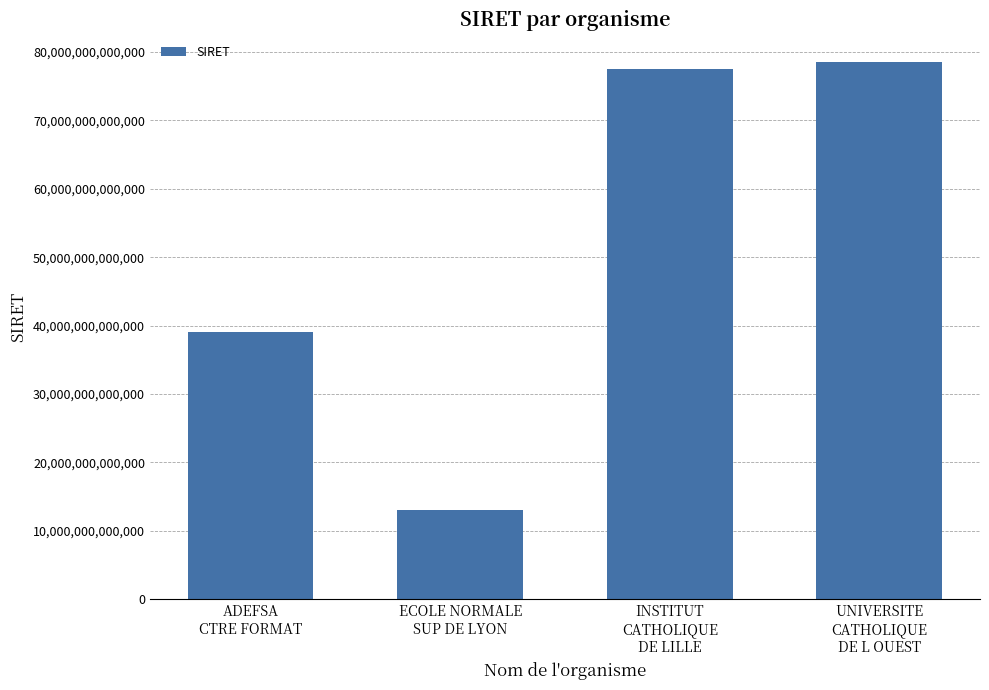

Is it true that the value at UNIVERSITE
CATHOLIQUE
DE L OUEST is 25796930681856?

False